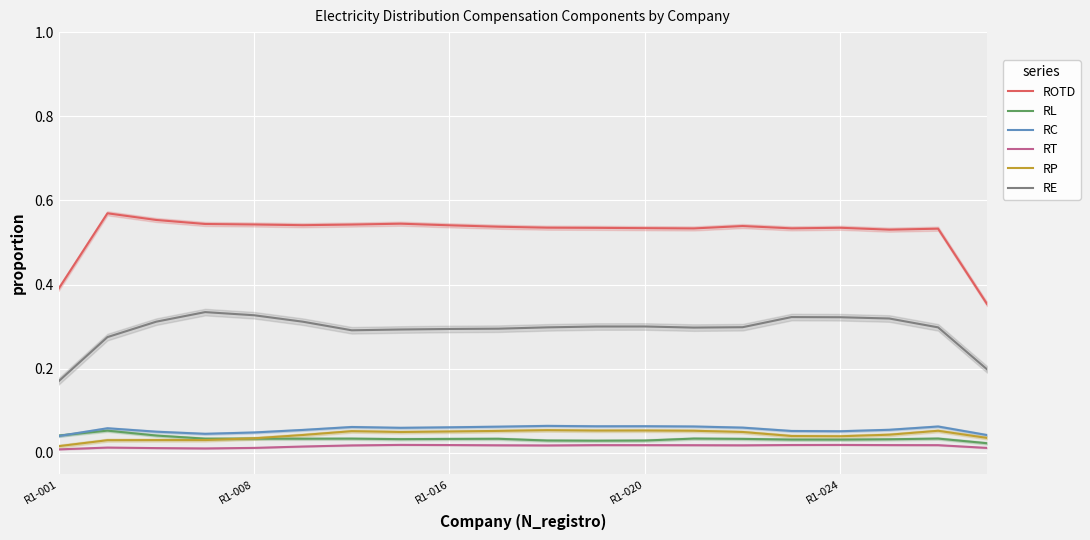

True or false: RP and RC intersect in this chart.

False